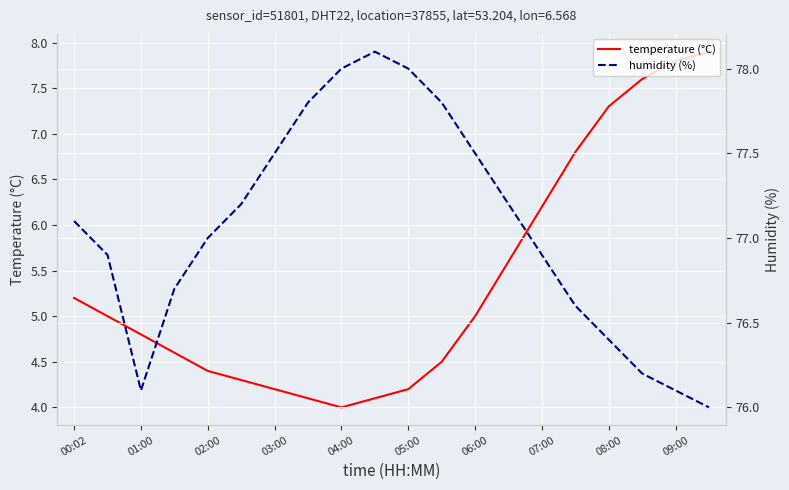

True or false: humidity (%) has a value of 78.0 at 05:00.

True